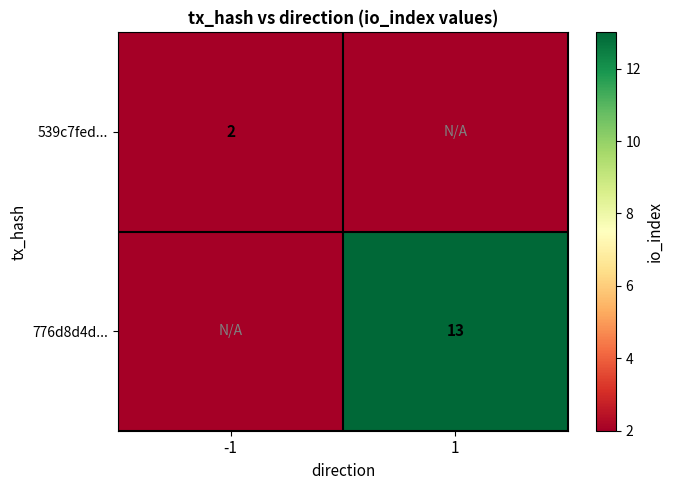

True or false: 539c7fed... has a value of 2 at -1.

True